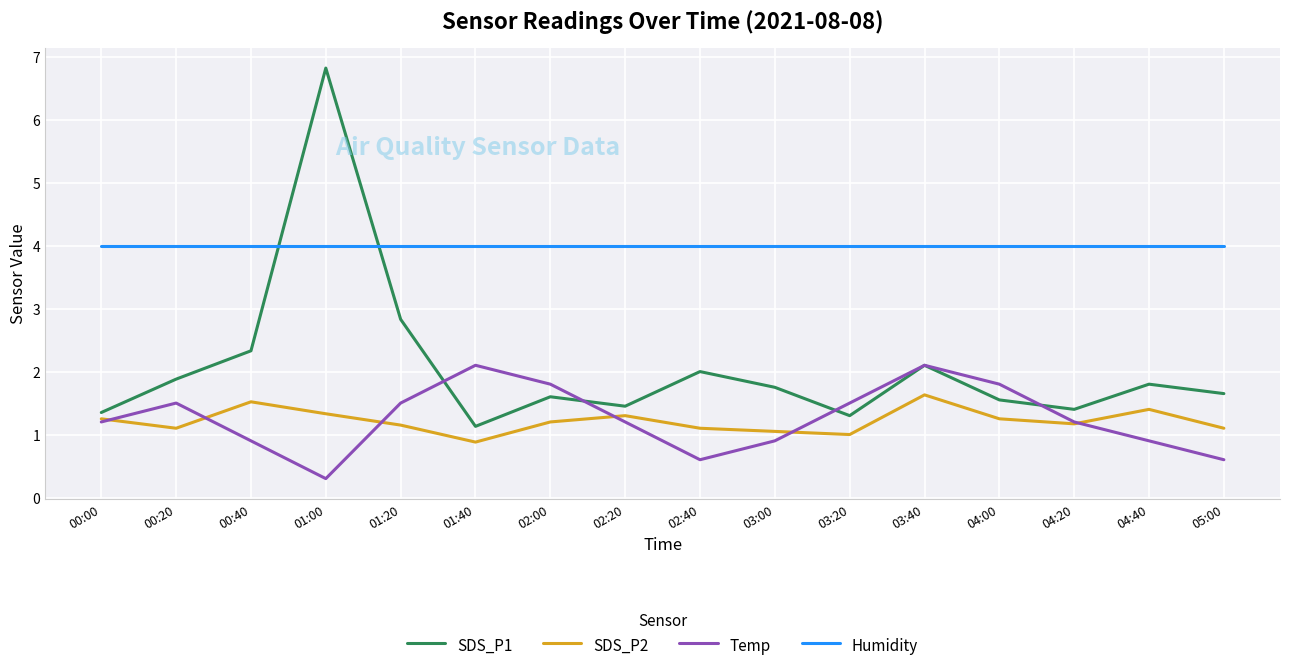

In SDS_P1, how many points are lower than both neighbors (excluding endpoints)?

4